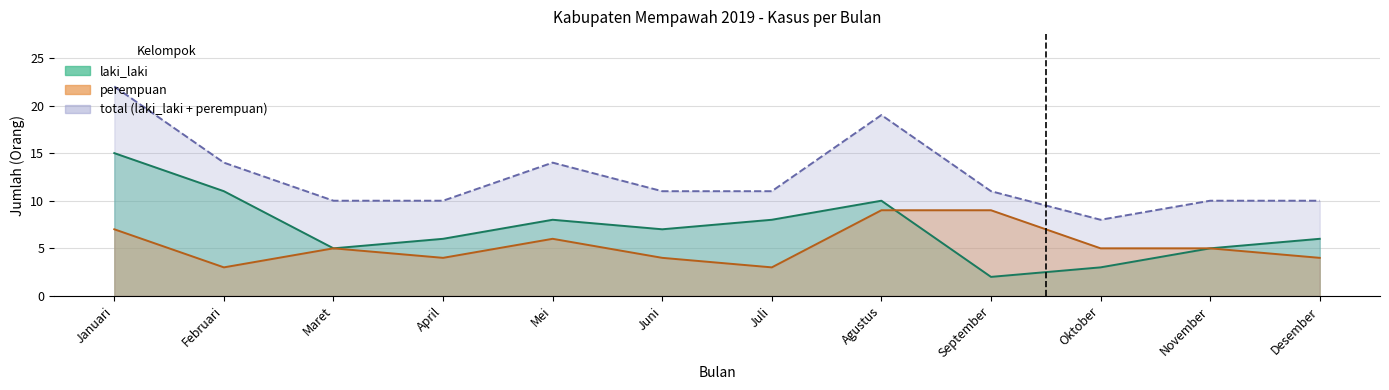

Reading left to right, what are all the values shown in this chart?

laki_laki: 15	11	5	6	8	7	8	10	2	3	5	6
perempuan: 7	3	5	4	6	4	3	9	9	5	5	4